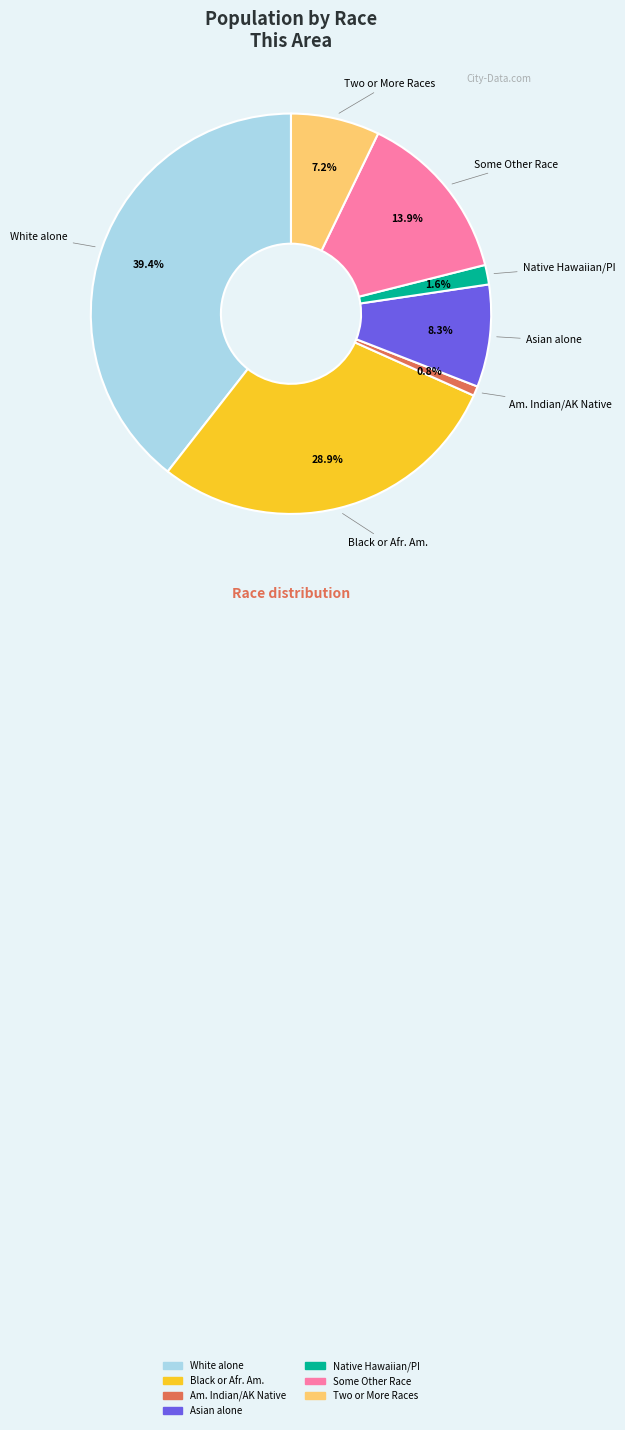

Count the number of slices in the pie.

7